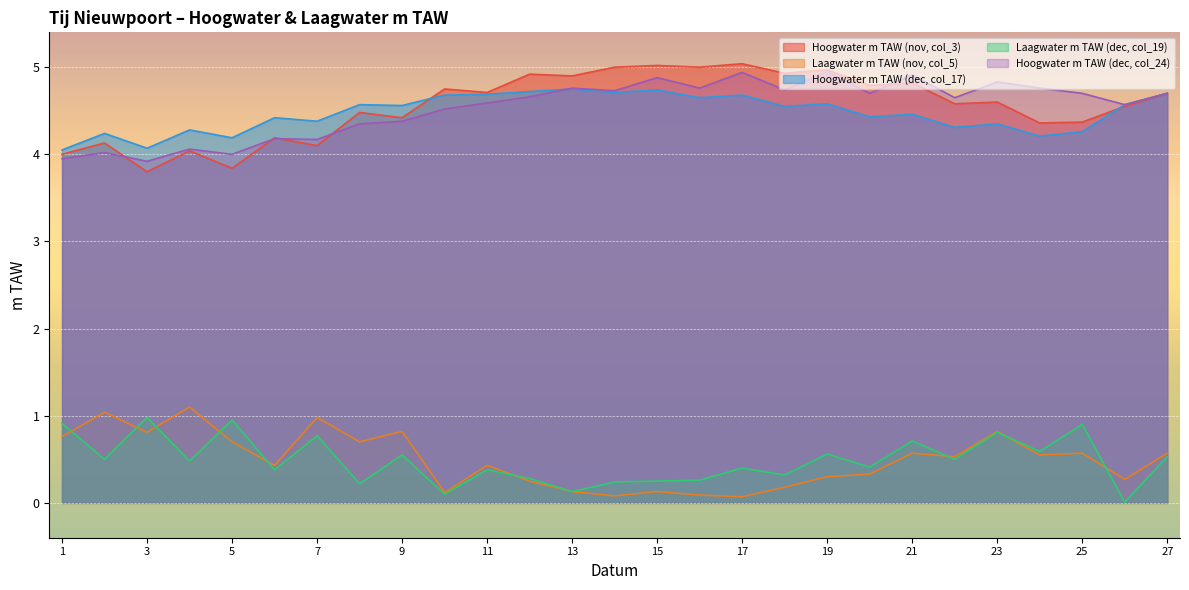

At which category is the sum across all series the highest?

21